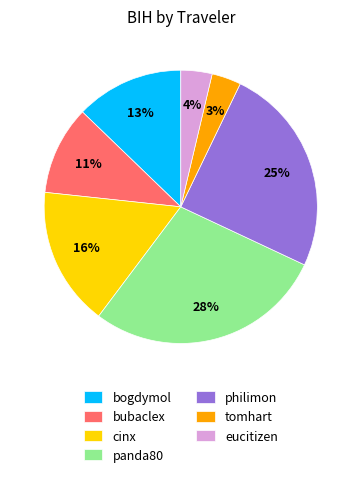

To the nearest percent, what portion does cinx represent?

16%